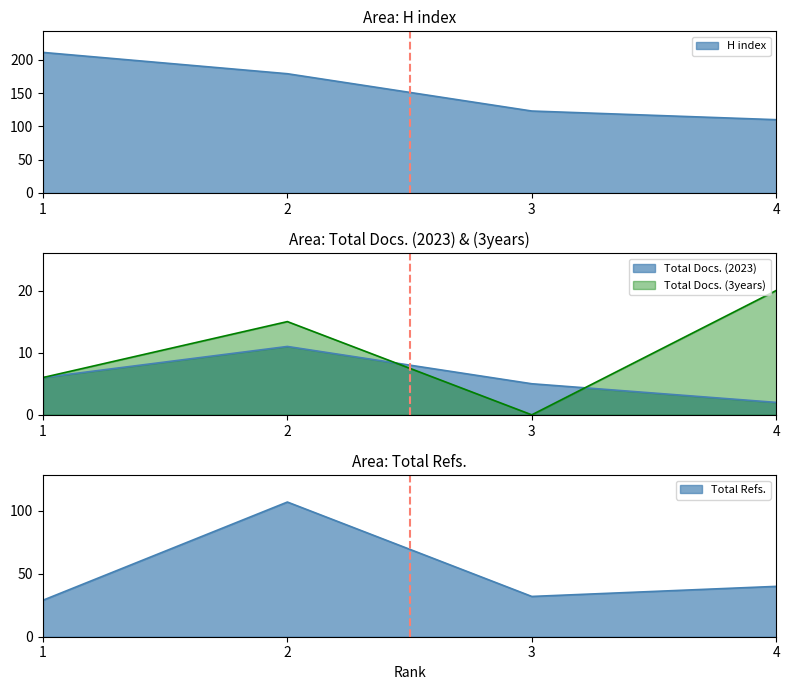

List the series in order of their peak value, lowest first.

Total Docs. (2023), Total Docs. (3years), Total Refs., H index